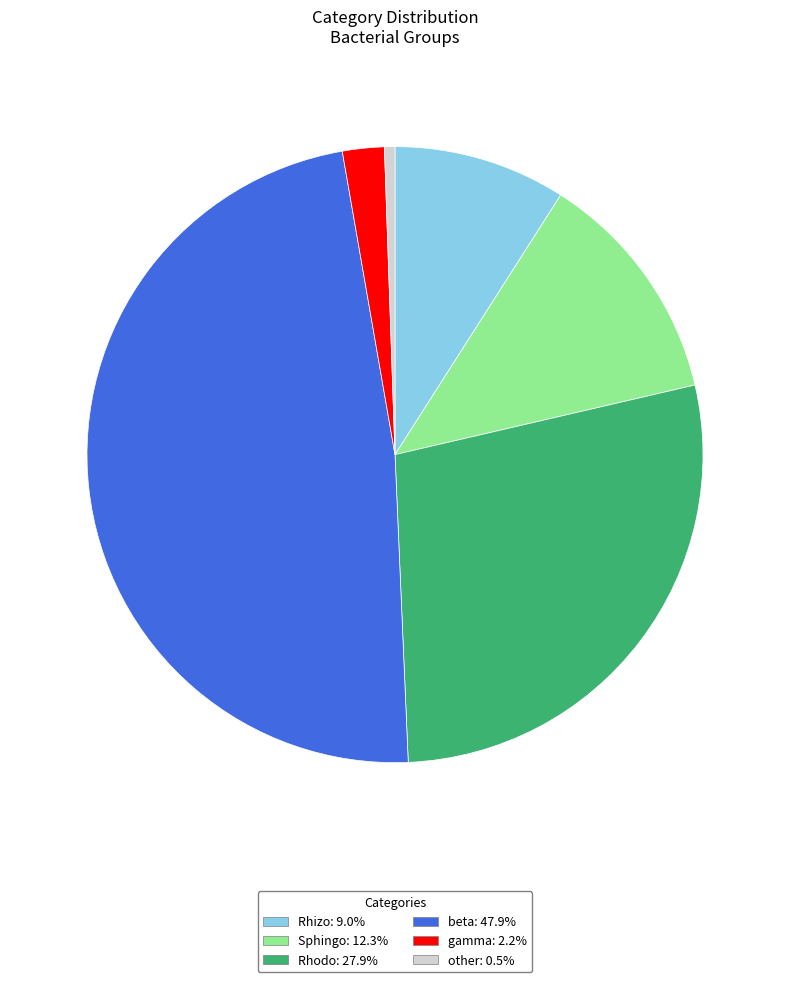

Which has a higher value, other or Sphingo?

Sphingo